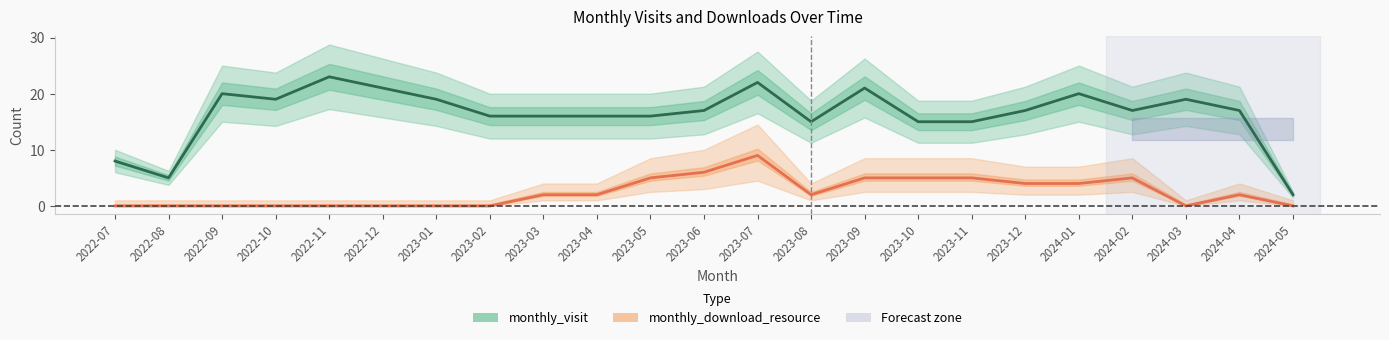

At 2023-01, list the series in order from largest to smallest.

monthly_visit, monthly_download_resource